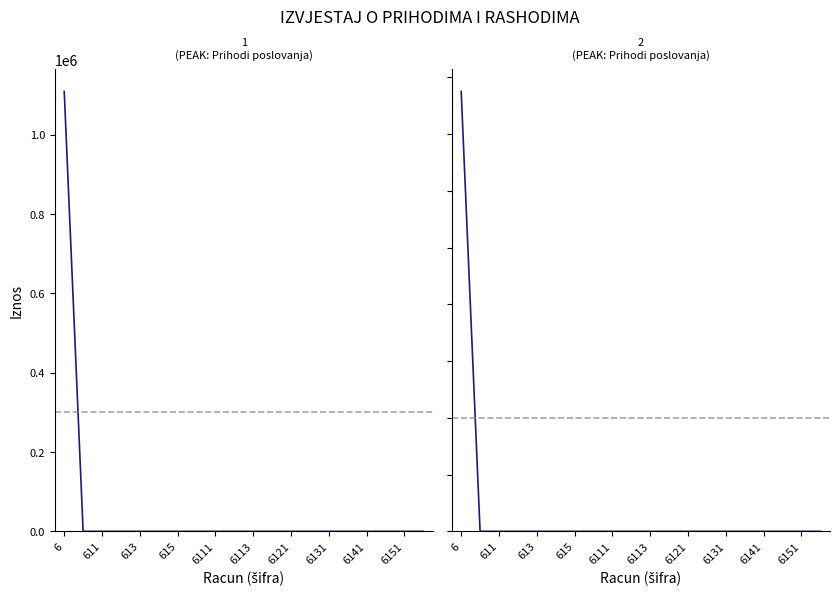

The value of Ostvareno prethodno at 6113 is 0.0. True or false?

True